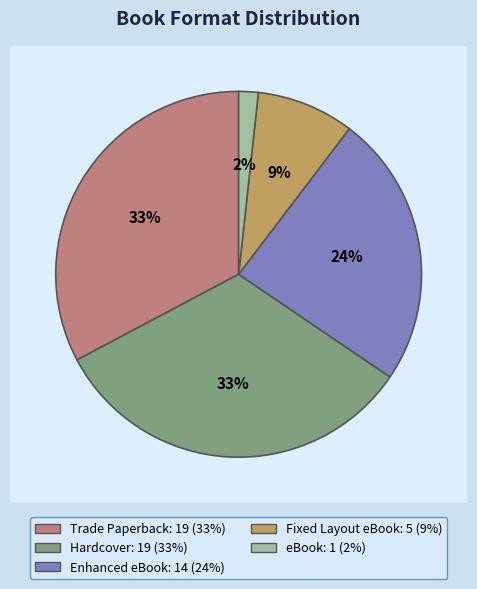

To the nearest percent, what is the difference between the largest and smallest slice percentages?

31%